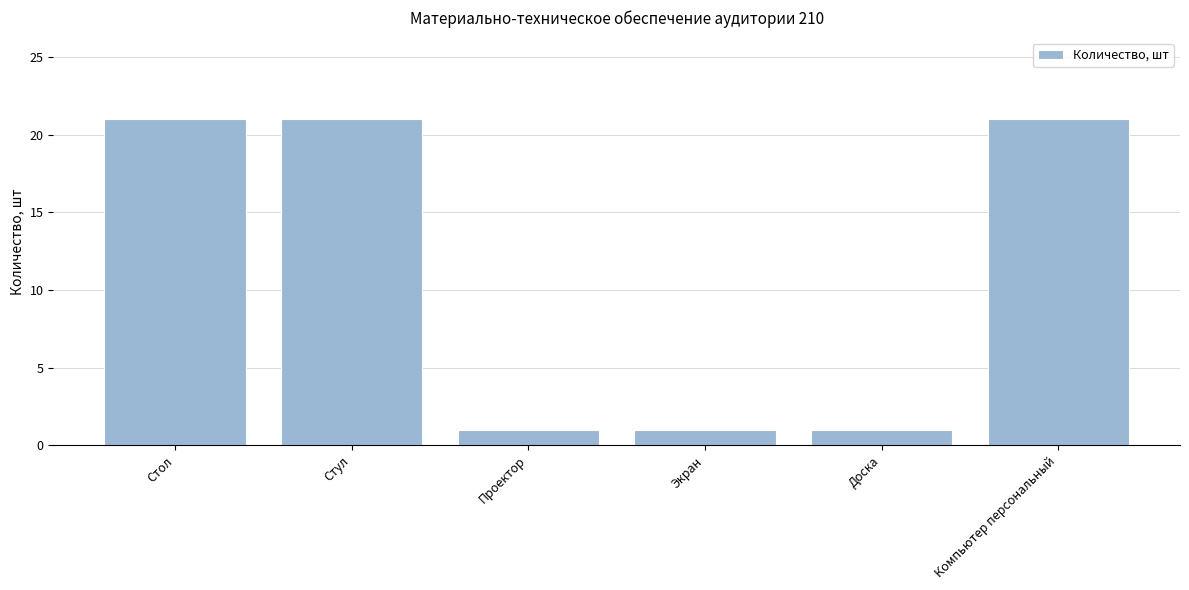

What is the minimum value shown in the chart?

1